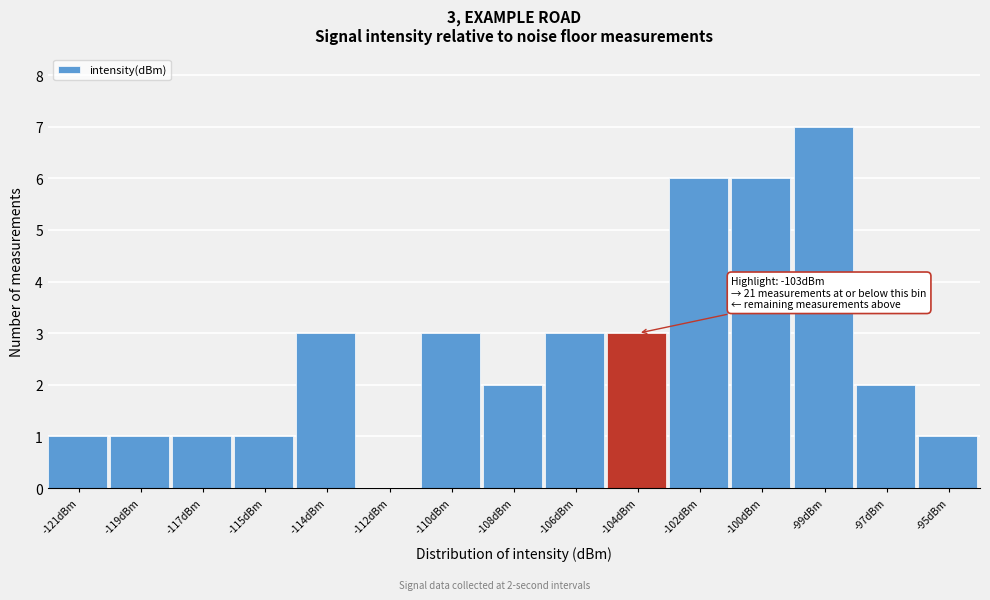

Reading left to right, extract all data points from this chart.

-121dBm=1	-119dBm=1	-117dBm=1	-115dBm=1	-114dBm=3	-112dBm=0	-110dBm=3	-108dBm=2	-106dBm=3	-104dBm=3	-102dBm=6	-100dBm=6	-99dBm=7	-97dBm=2	-95dBm=1